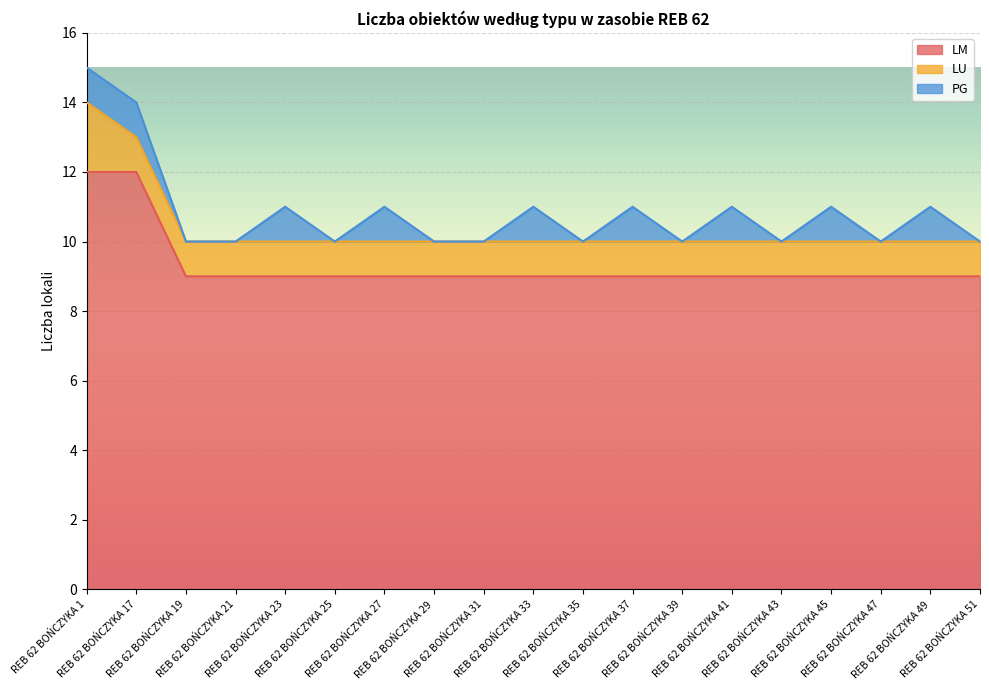

True or false: PG and LU intersect in this chart.

False